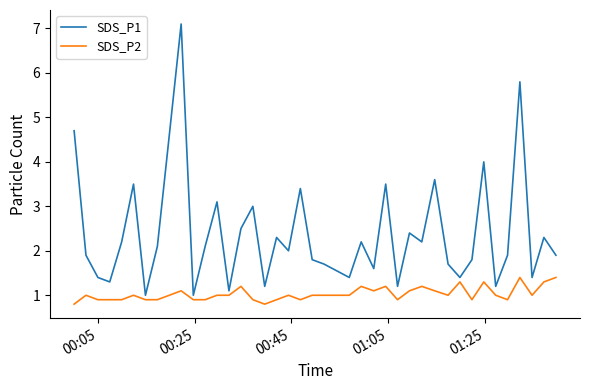

List the series in order of their peak value, highest first.

SDS_P1, SDS_P2